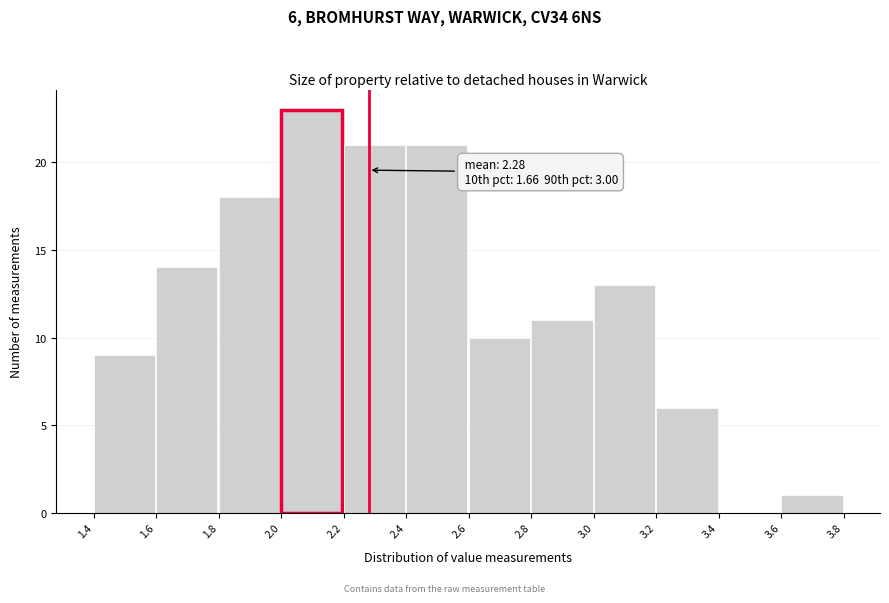

Over which range of the x-axis is the bar tallest?

2.0 to 2.2